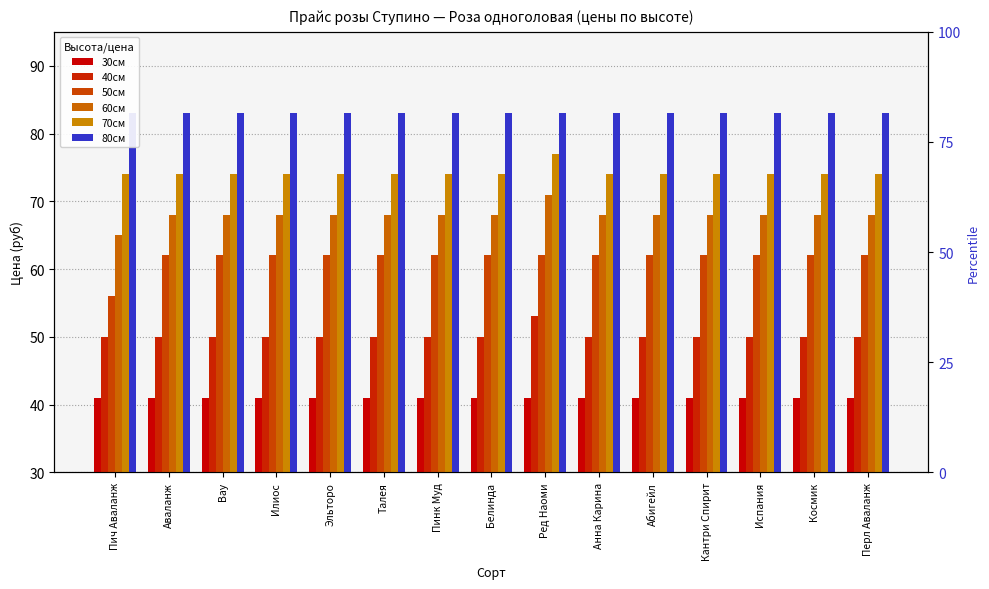

Which series has the largest total across all categories?

80см